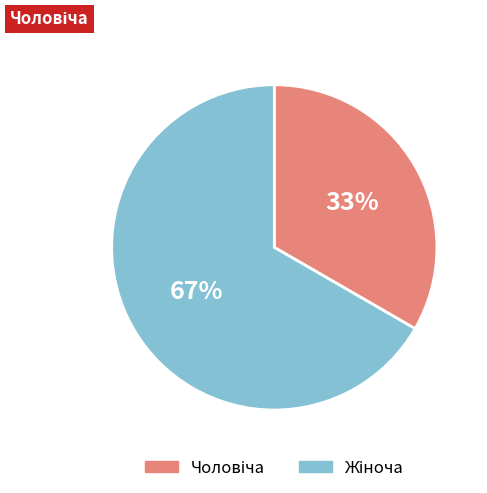

Is there any slice that represents more than half of the pie?

Yes